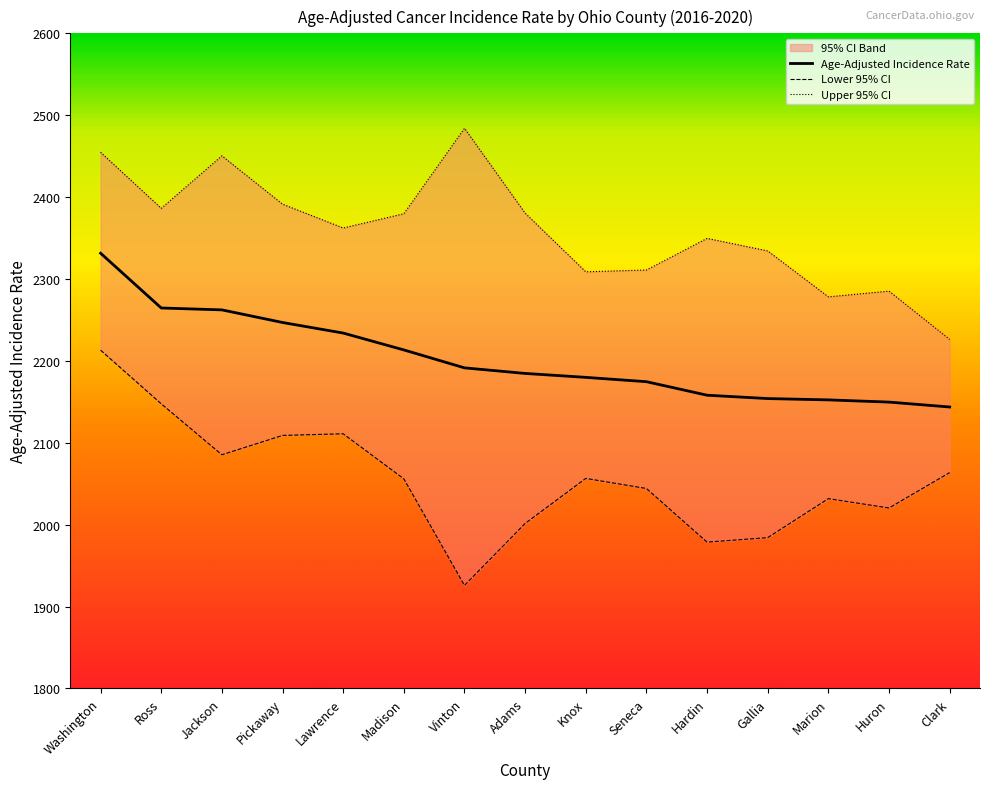

How many interior local valleys does the Upper 95% CI series have?

4